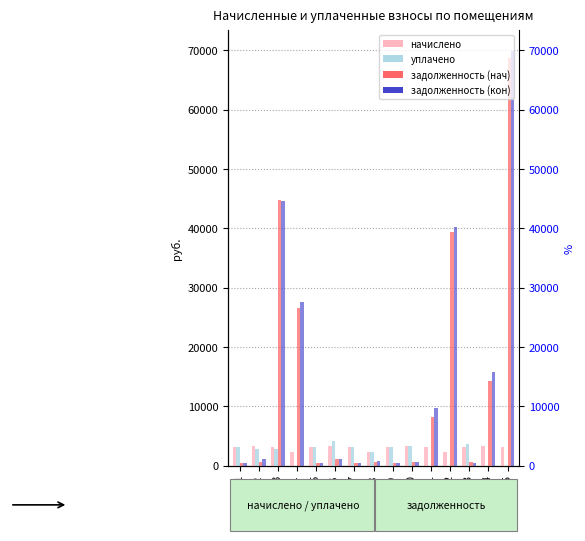

At which category is the sum across all series the highest?

пом. 15